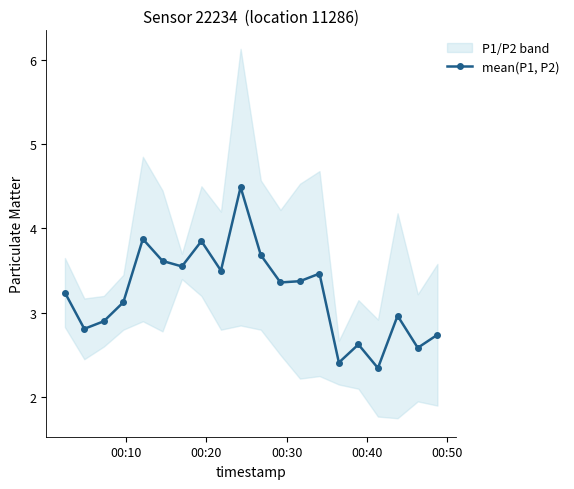

What is the lowest value of the mean(P1, P2) series?

2.3